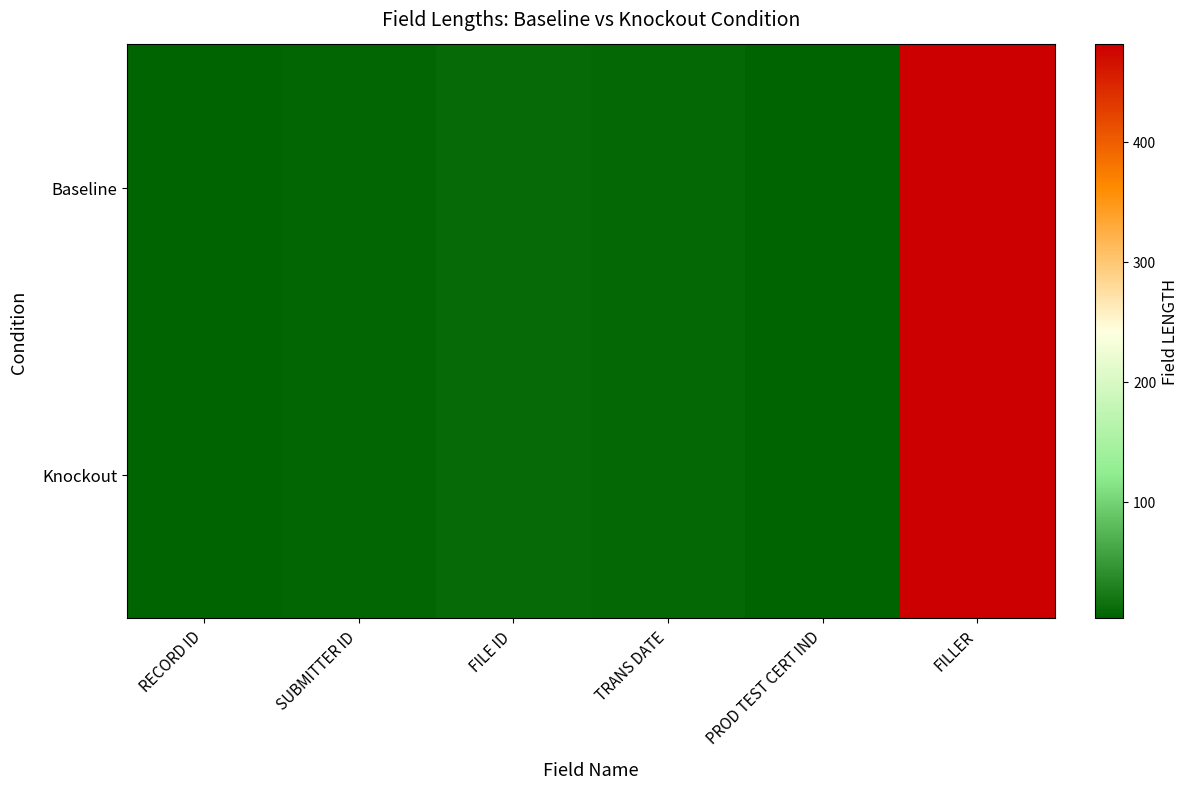

Which label corresponds to the smallest value in the chart?

RECORD ID